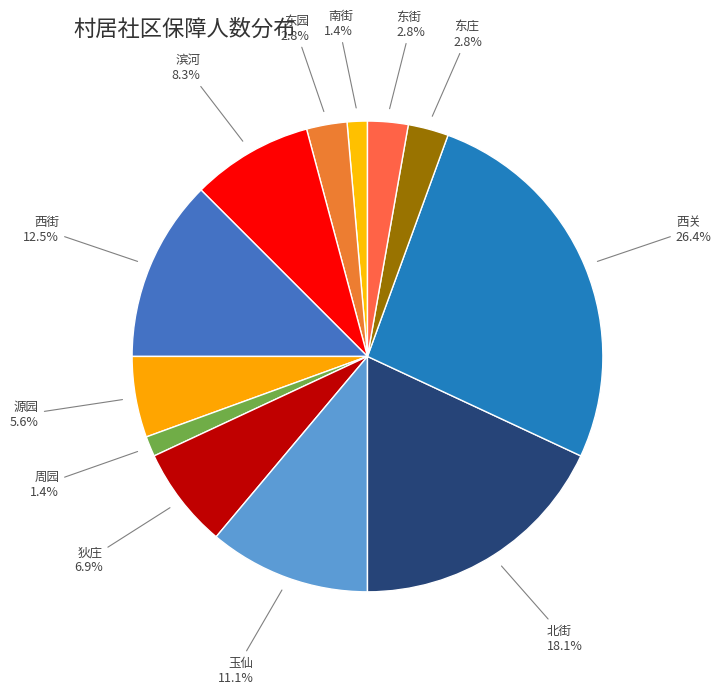

Combined, do 东街 and 西街 account for over 50%?

No